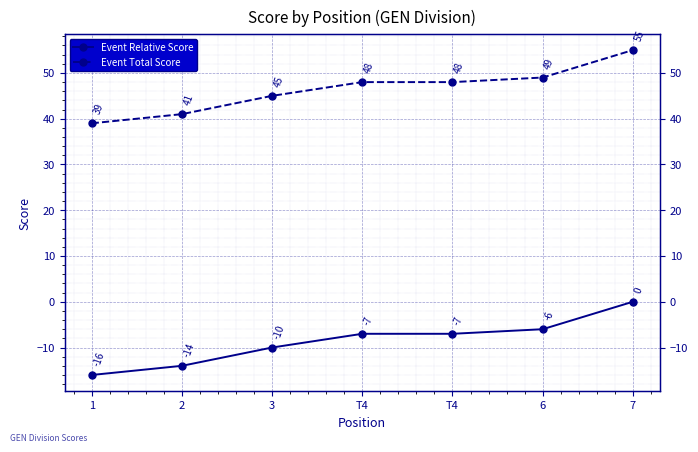

Which series has the widest spread of values?

Event Relative Score